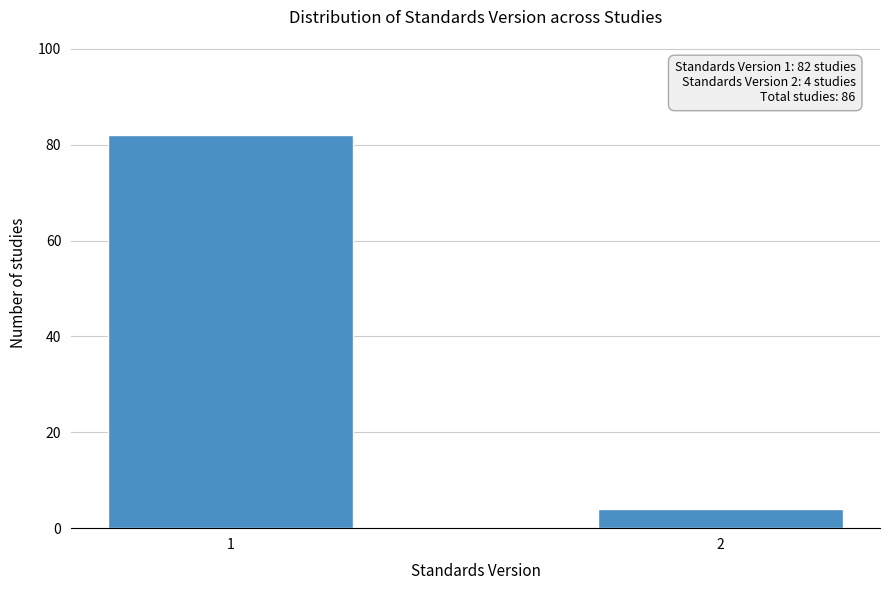

Reading left to right, list all the values displayed in this chart.

1=82	2=4